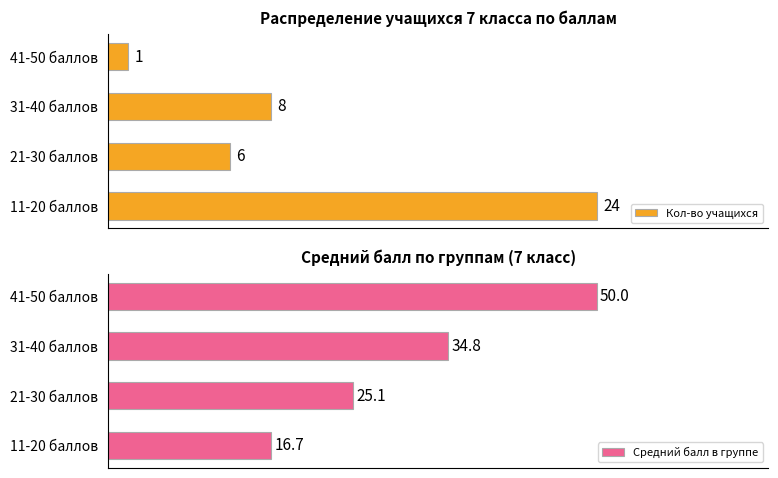

What is the difference between the maximum and minimum values in the Средний балл в группе series?

33.3